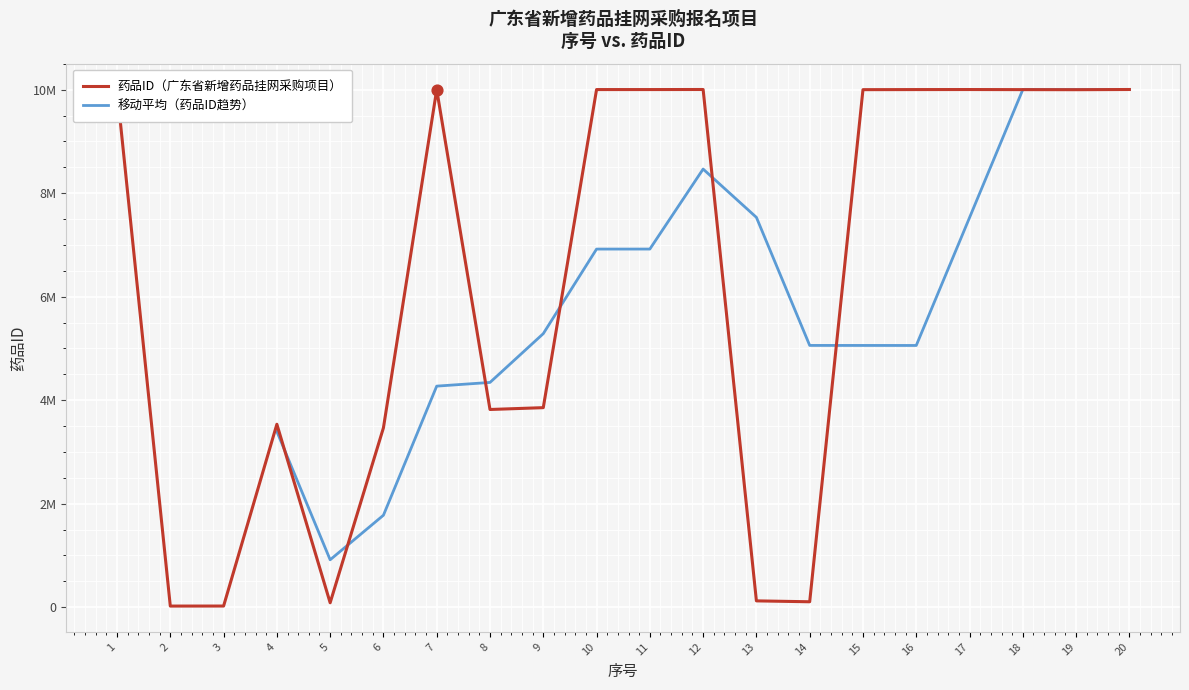

Which has a higher value, 11 or 8?

11